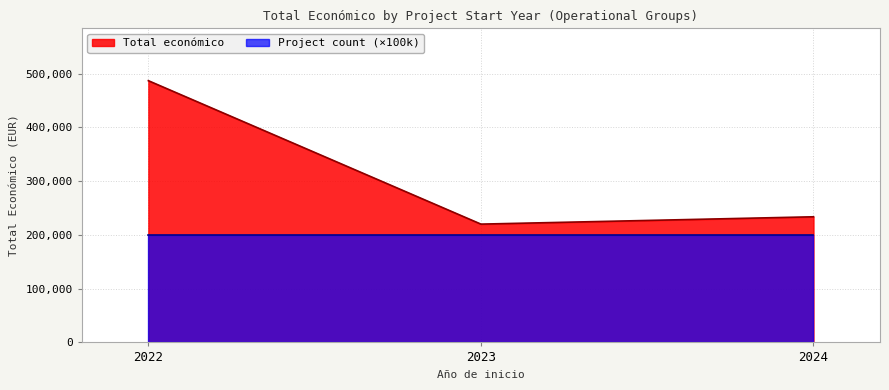

How many series are shown in this chart?

2